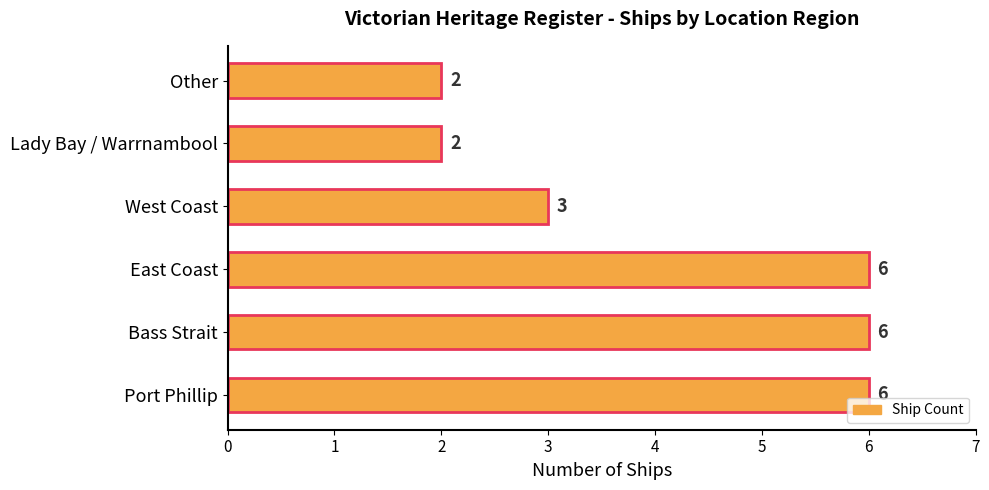

What is the average value?

4